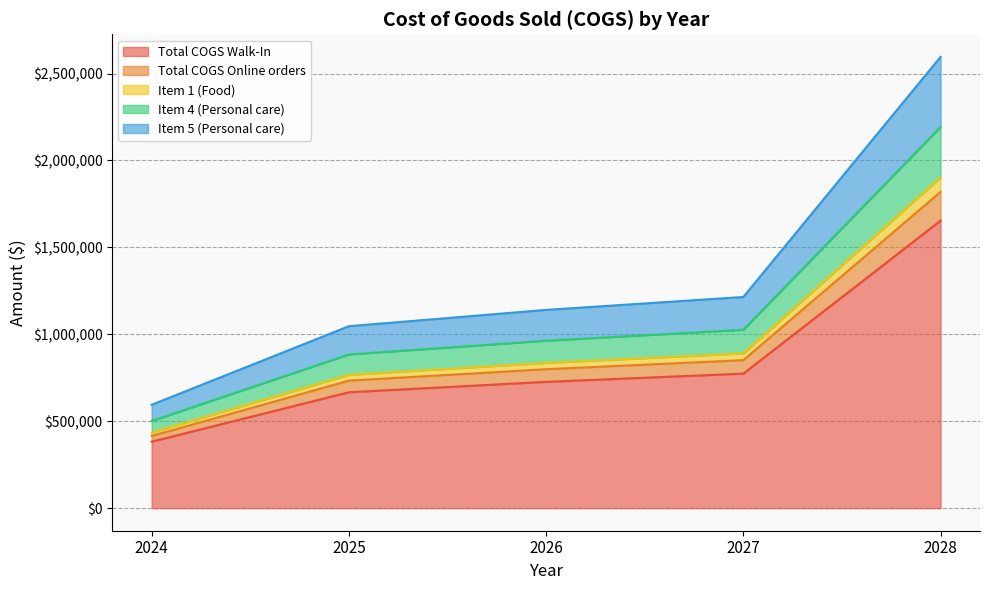

What is the lowest value of the Total COGS Walk-In series?

382308.1